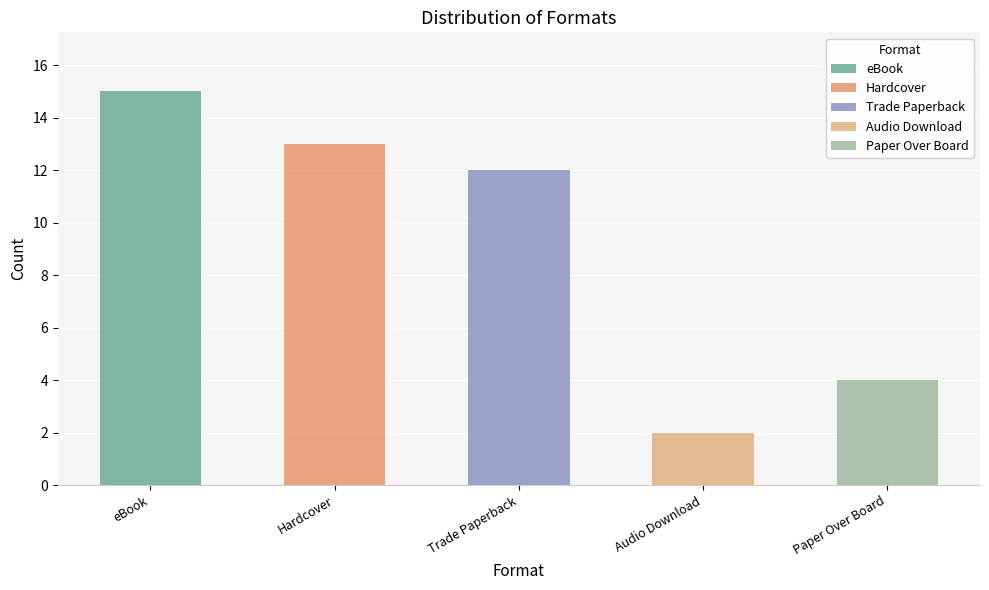

Reading left to right, extract all data points from this chart.

15	13	12	2	4